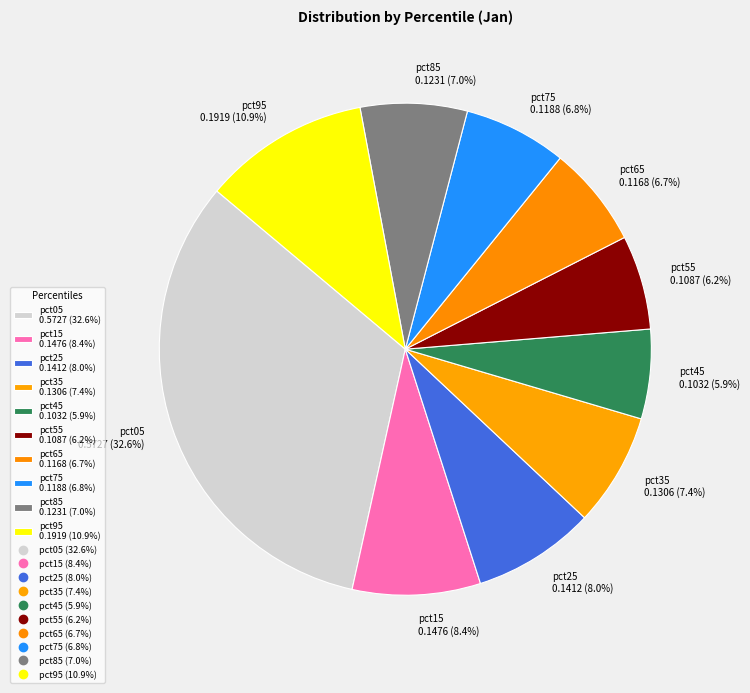

What percentage is the pct45 slice, to the nearest percent?

6%